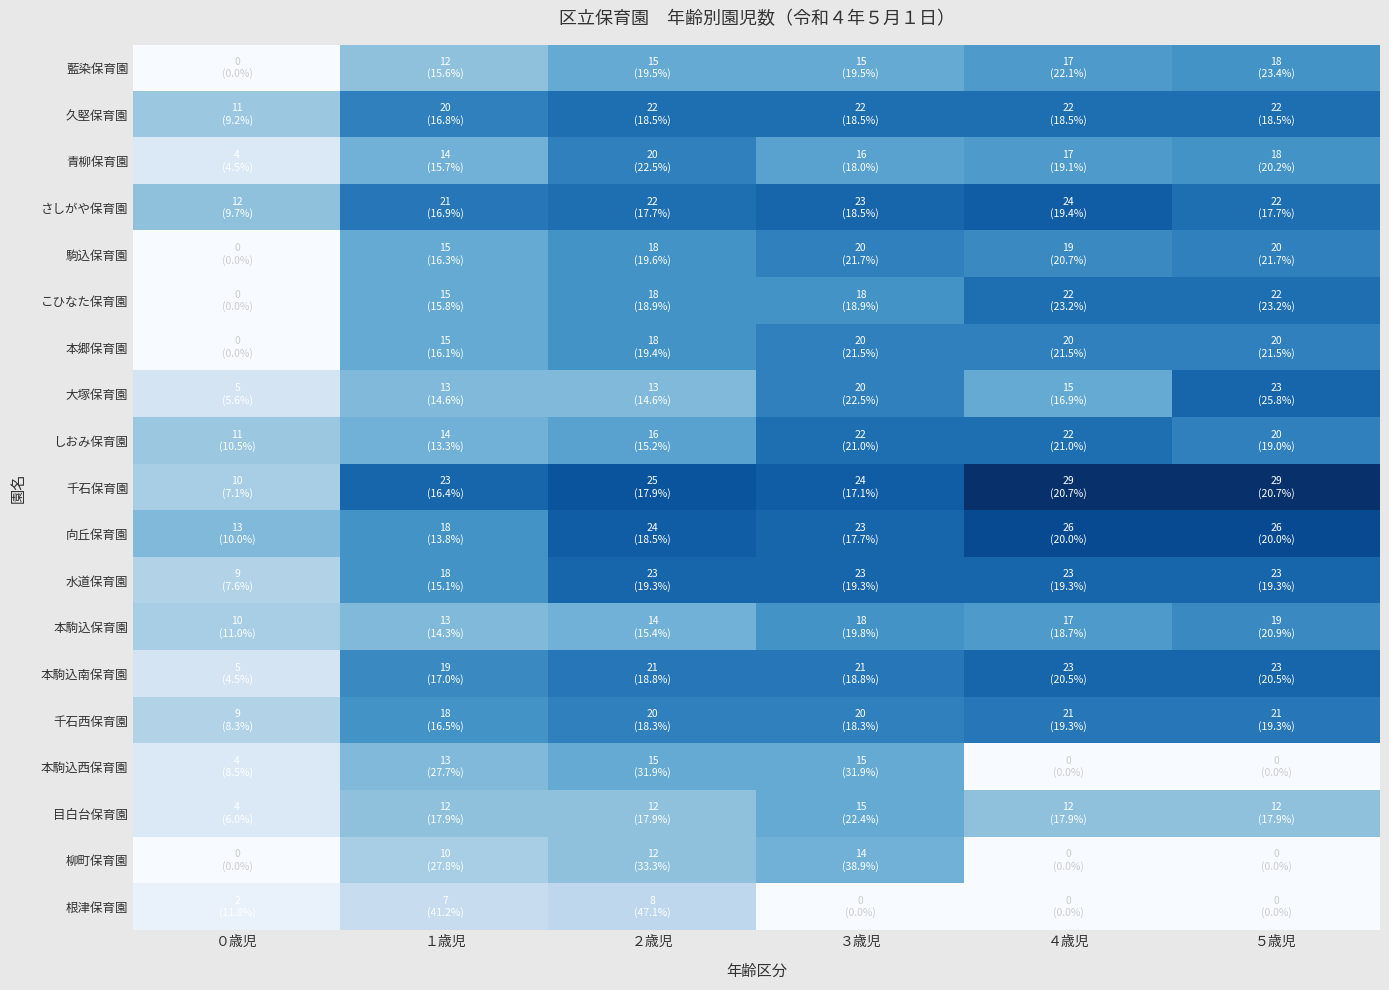

What is the spread (max minus min) of values at １歳児?

16